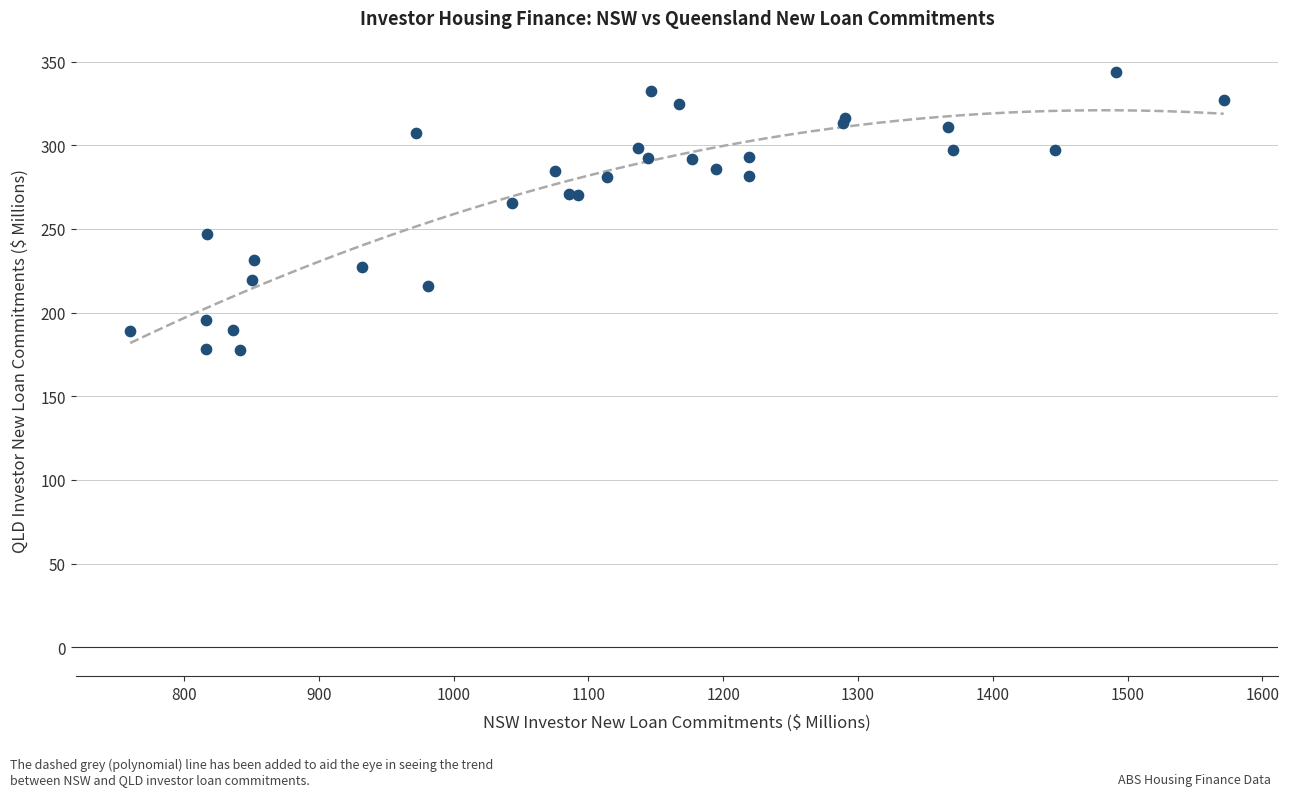

What Y value in the scatter plot is closest to 260?

265.8